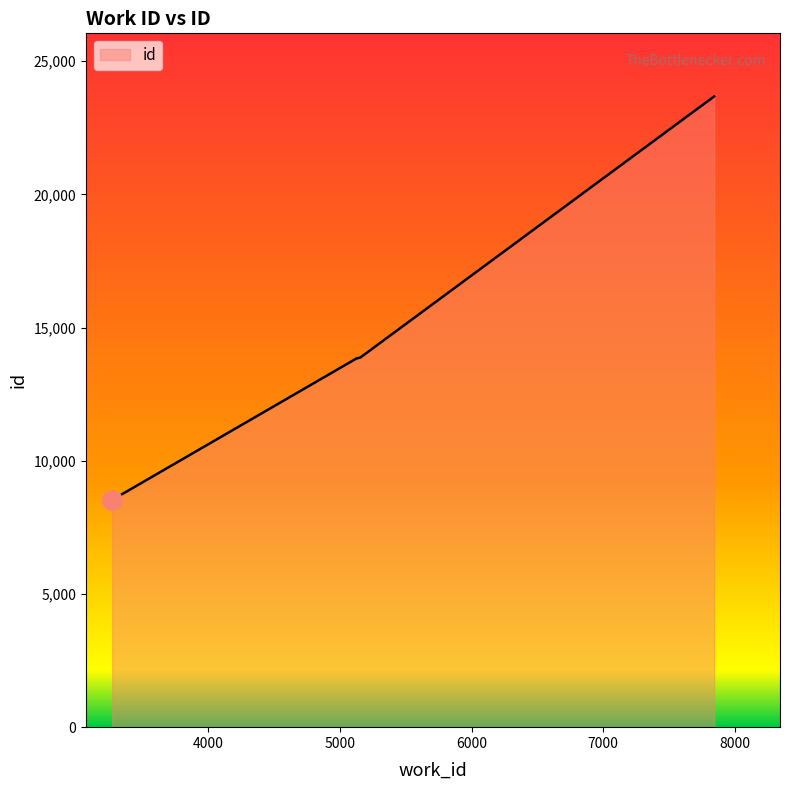

What is the difference between the maximum and minimum values?

15143